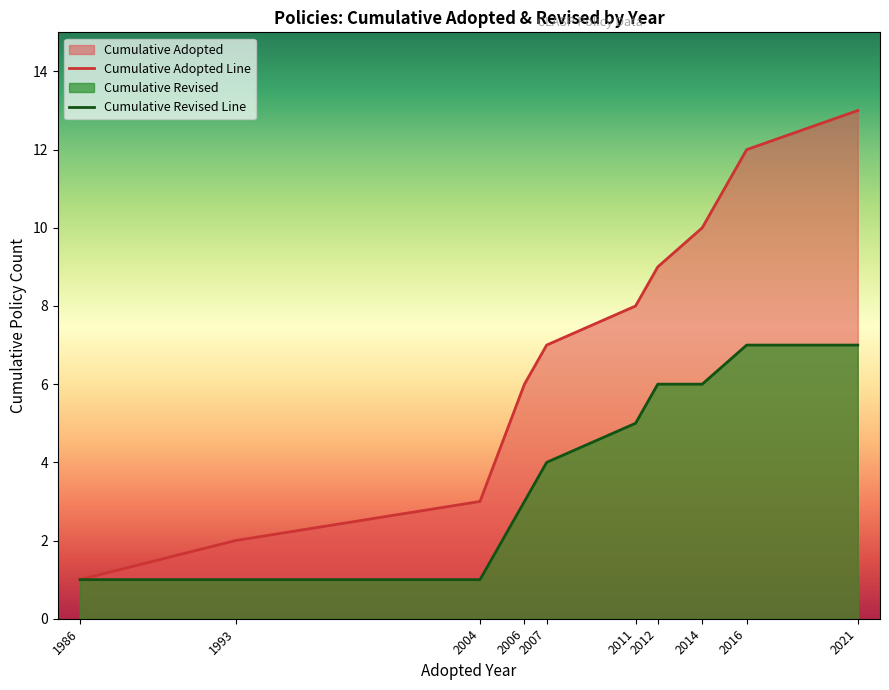

Does the chart have visible grid lines?

No